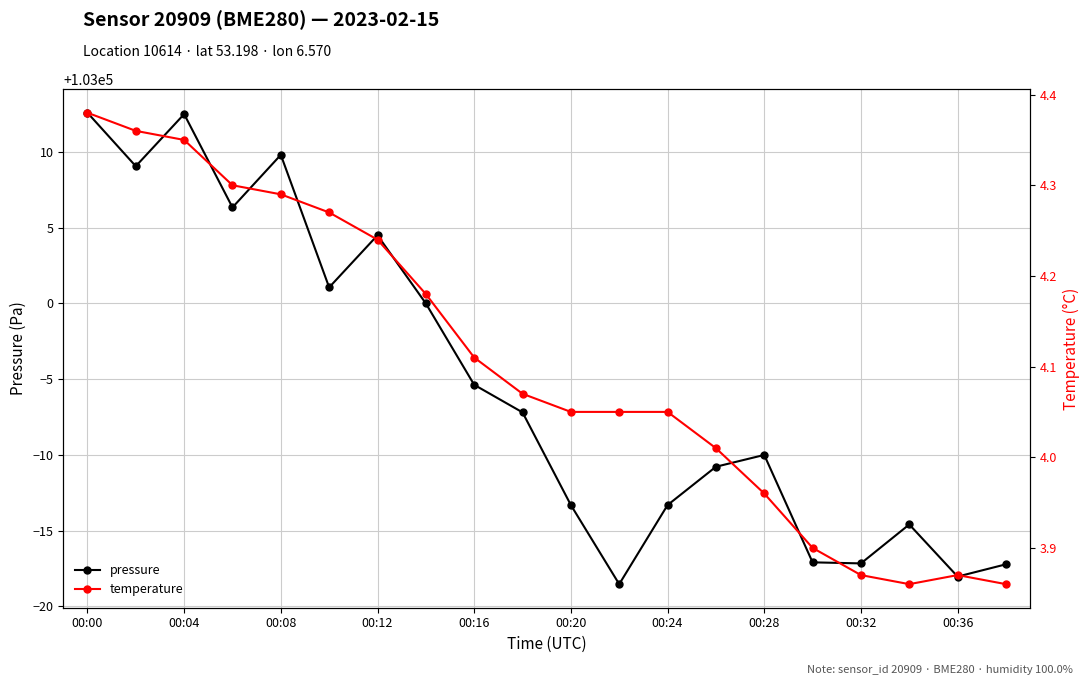

How many interior local valleys does the pressure series have?

6